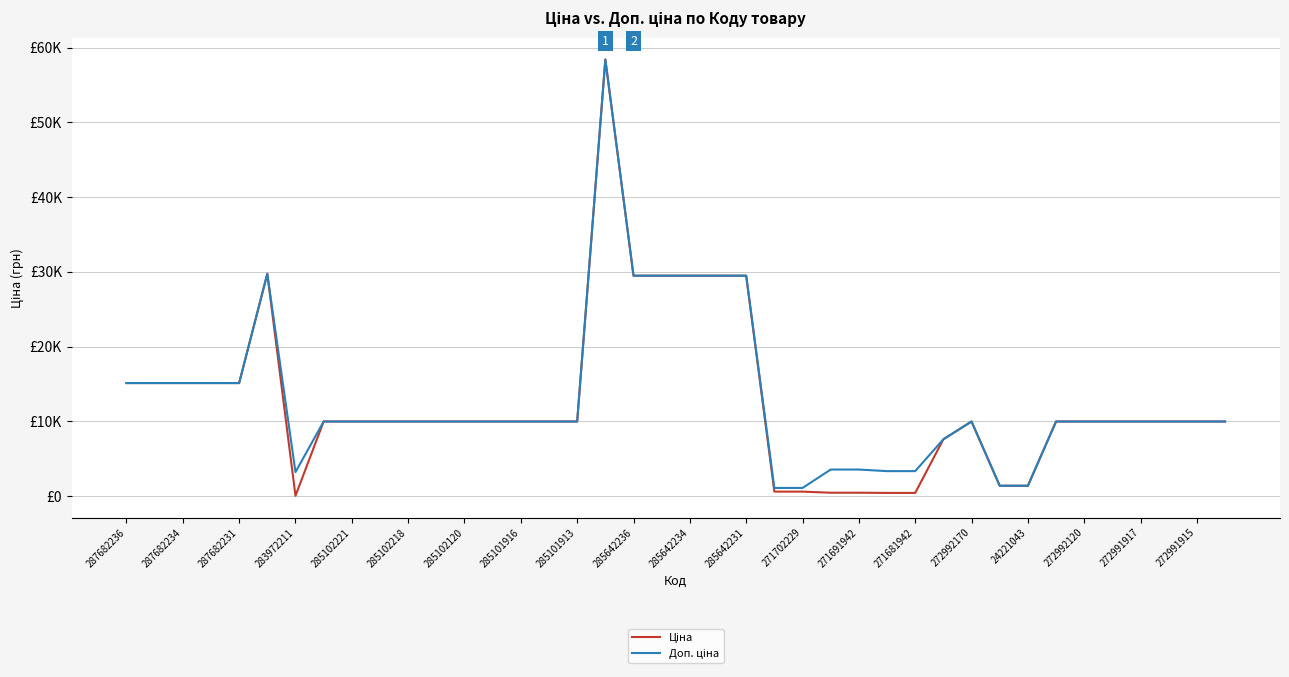

True or false: Доп. ціна and Ціна cross at least once.

False